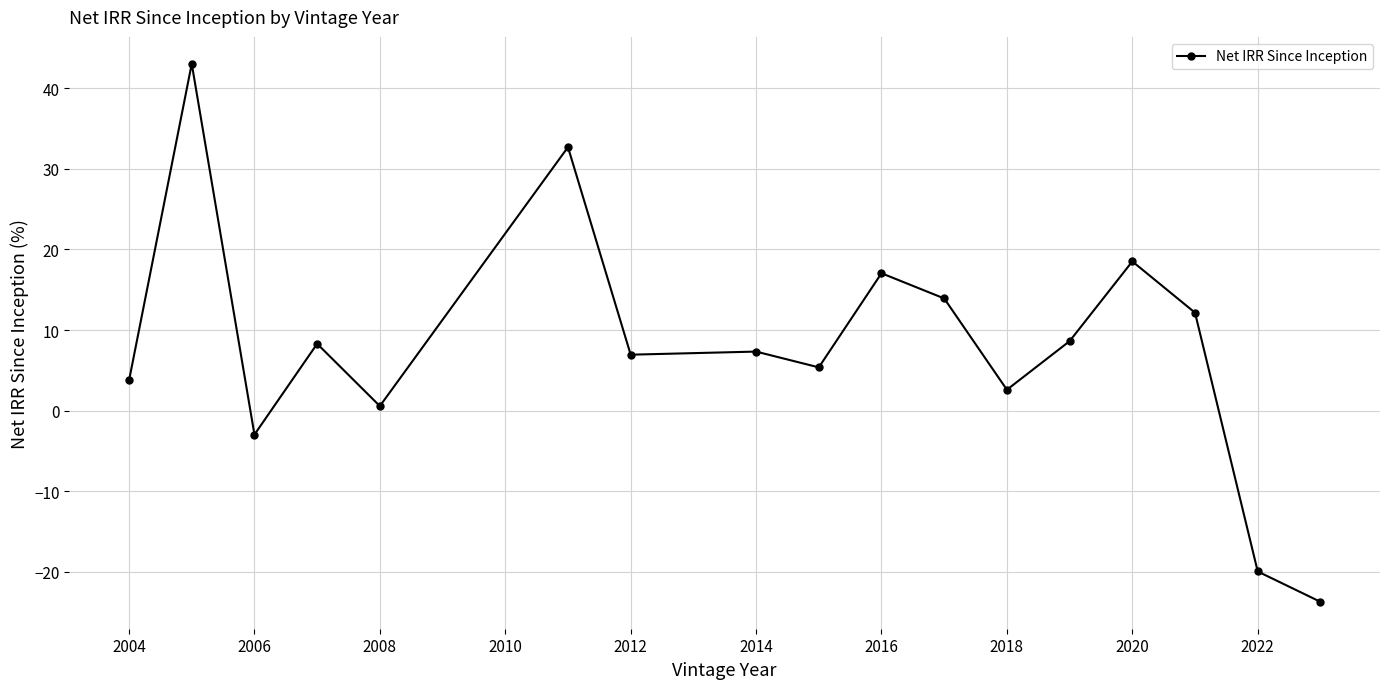

What is the smallest value displayed?

-23.8